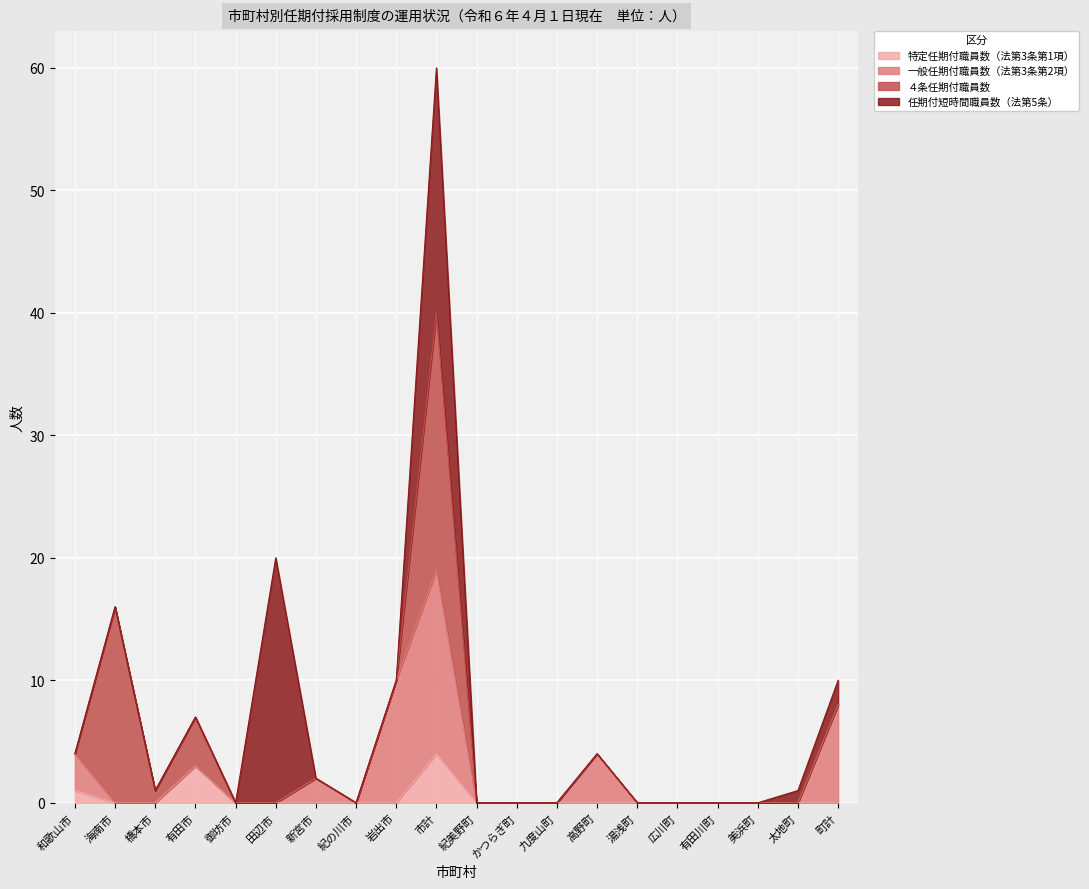

What is the difference between the maximum and minimum values in the 特定任期付職員数（法第3条第1項） series?

4